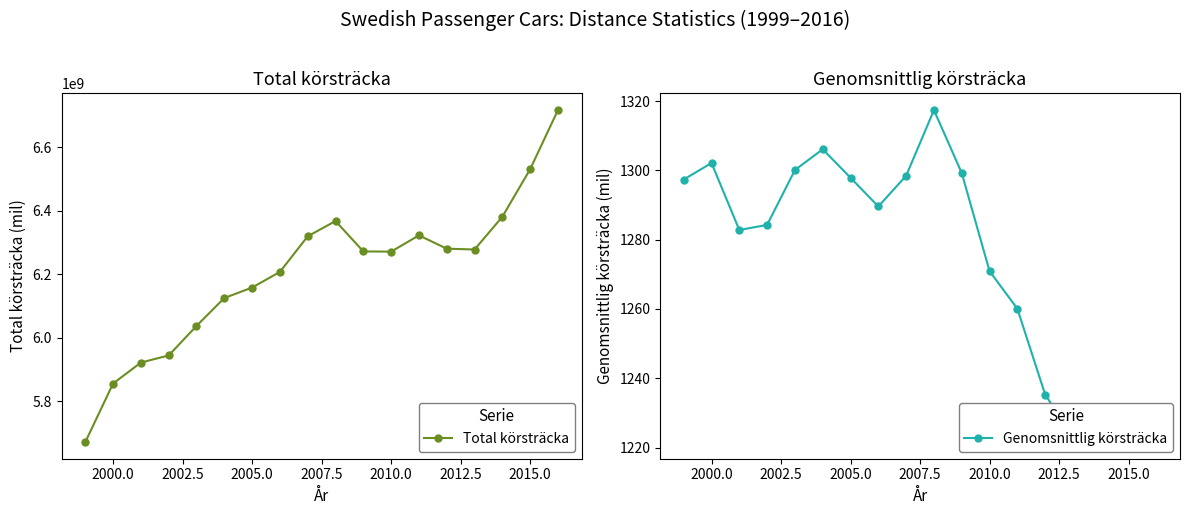

True or false: Total körsträcka has more than 1 interior local peaks.

True